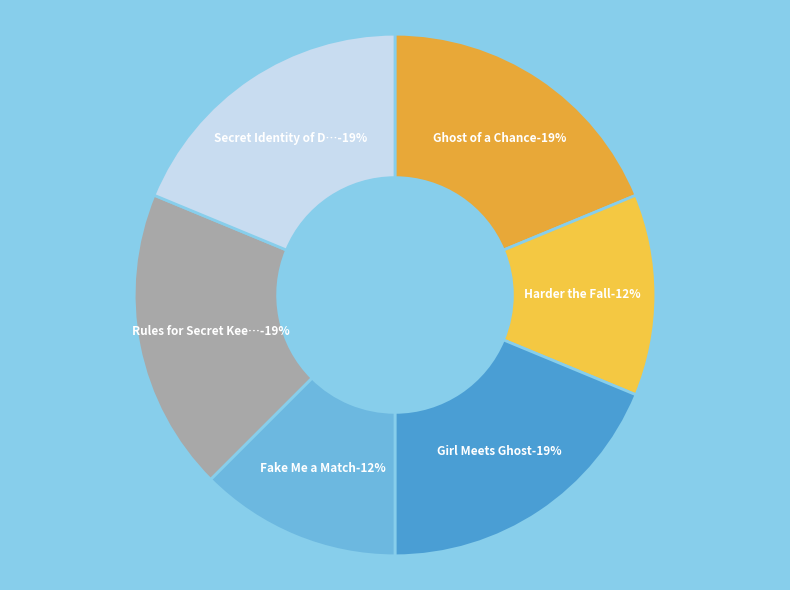

Which has a higher value, Fake Me a Match or Rules for Secret Keeping?

Rules for Secret Keeping